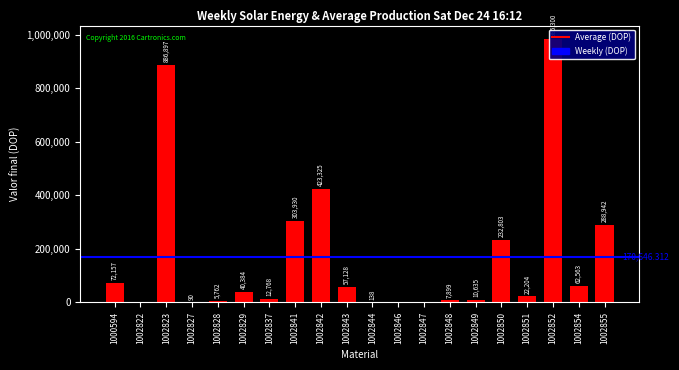

Reading left to right, transcribe all the data shown in this chart.

72157.4	0.0	886897.4	89.9	5761.9	40384.1	12768.3	303930.3	423325.0	57128.1	138.1	0.0	0.0	7899.4	10635.0	232802.8	22203.5	985300.1	62562.9	288942.0